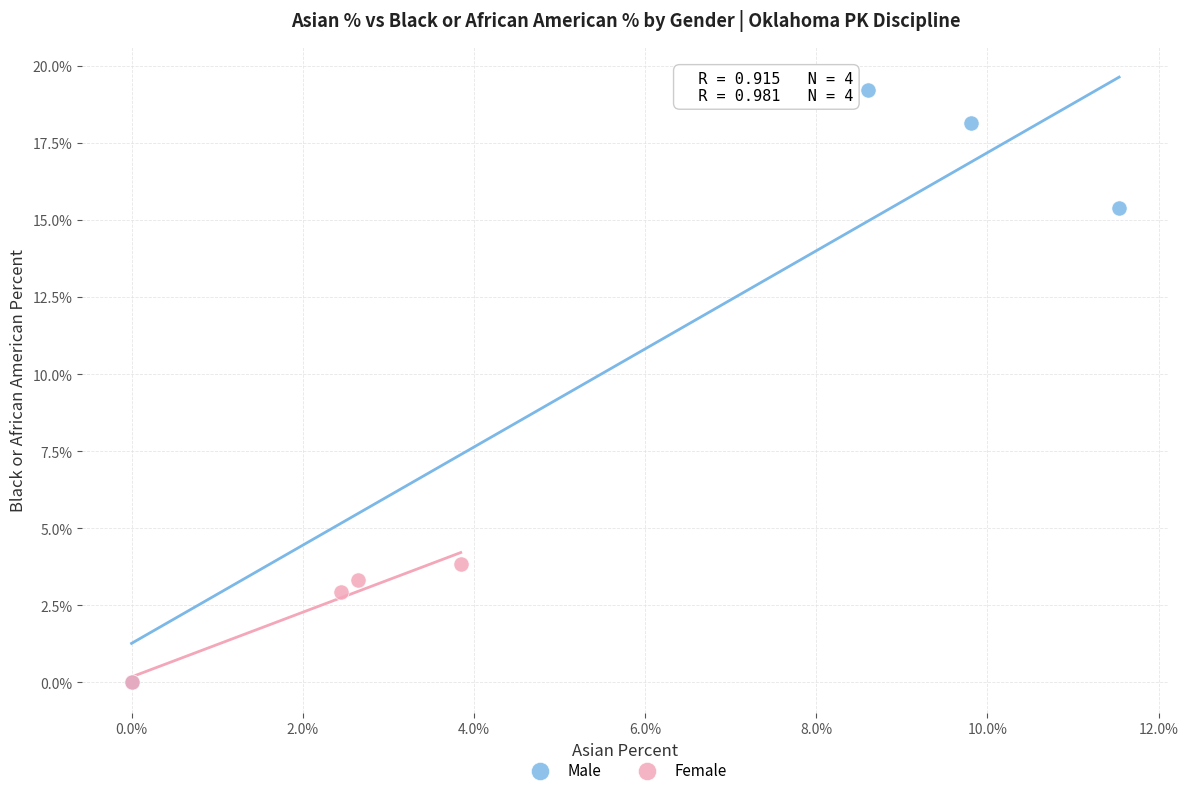

Which series reaches the maximum Y coordinate?

Male